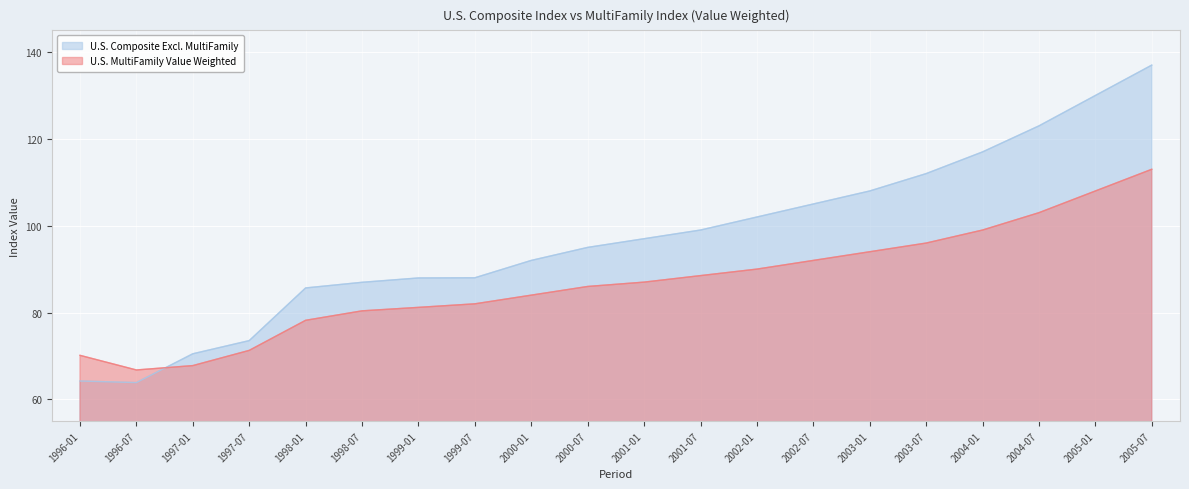

What is the sum of all U.S. Composite Excl. MultiFamily values?

1937.7